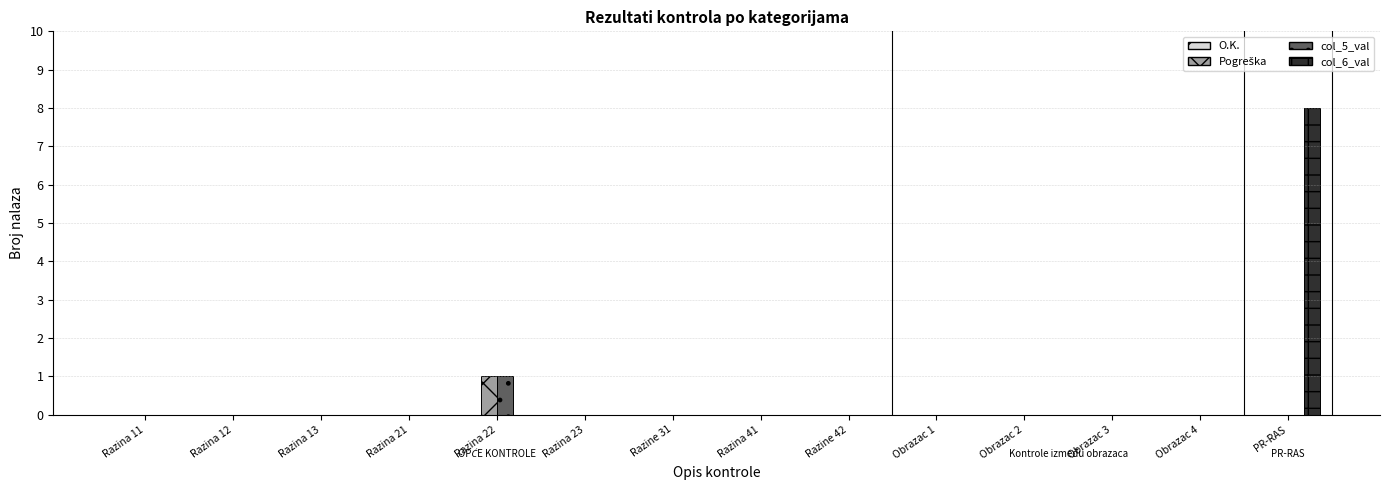

Which series has the largest range (max minus min)?

col_6_val